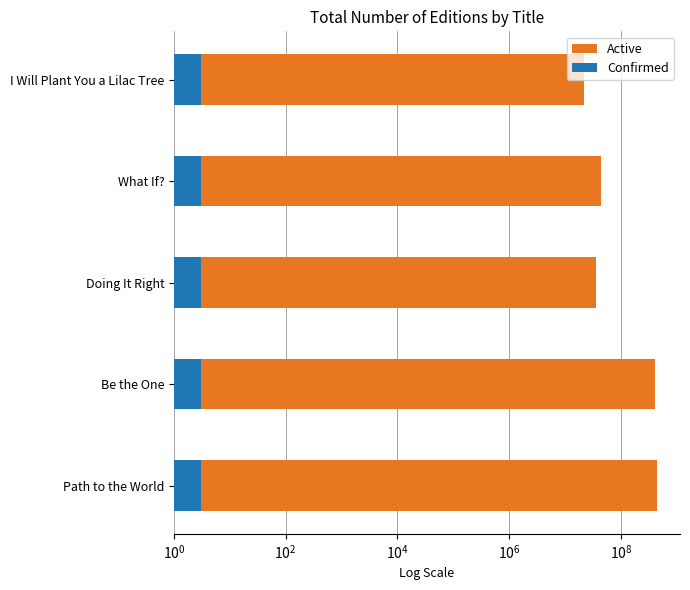

What is the average value of the Confirmed series?

0.5